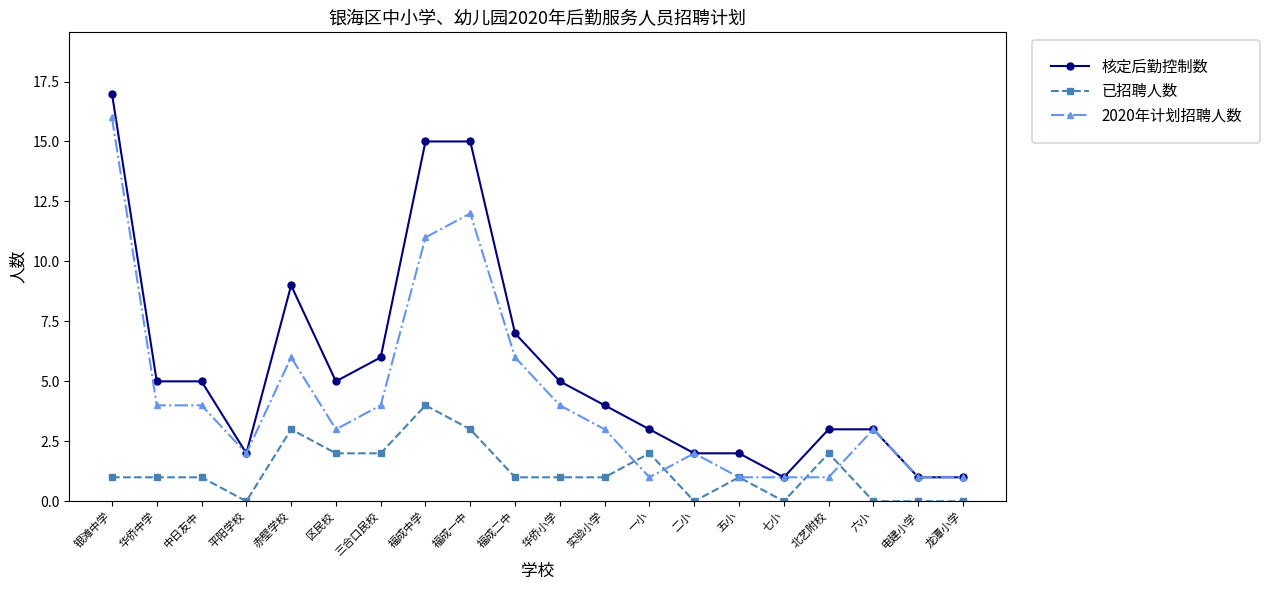

Reading left to right, extract all data points from this chart.

核定后勤控制数: 17	5	5	2	9	5	6	15	15	7	5	4	3	2	2	1	3	3	1	1
已招聘人数: 1	1	1	0	3	2	2	4	3	1	1	1	2	0	1	0	2	0	0	0
2020年计划招聘人数: 16	4	4	2	6	3	4	11	12	6	4	3	1	2	1	1	1	3	1	1